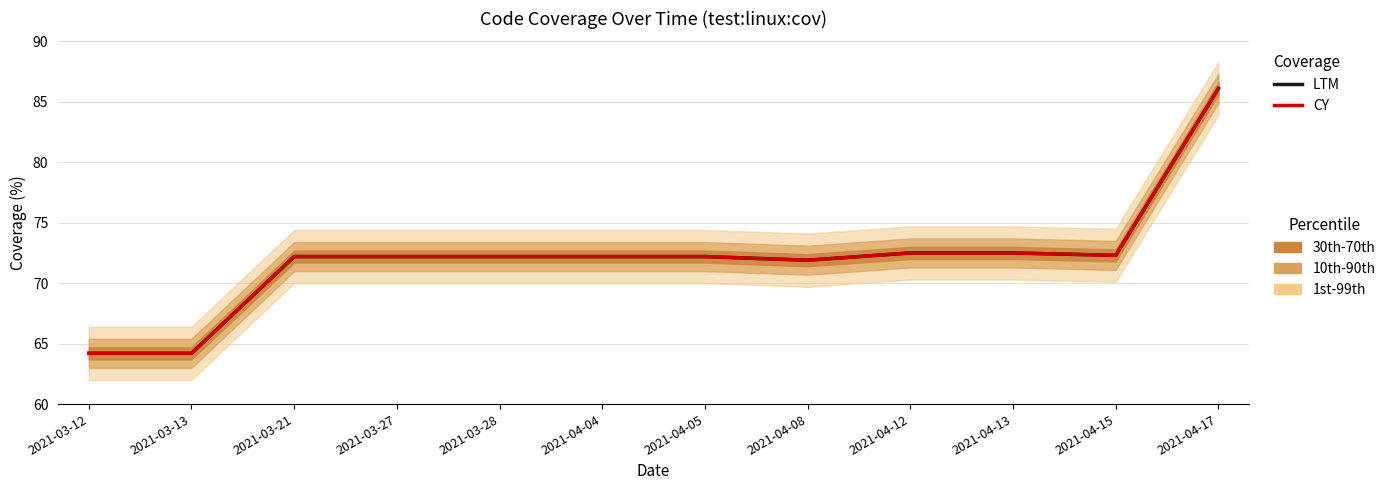

How many data points in CY are above 72?

9